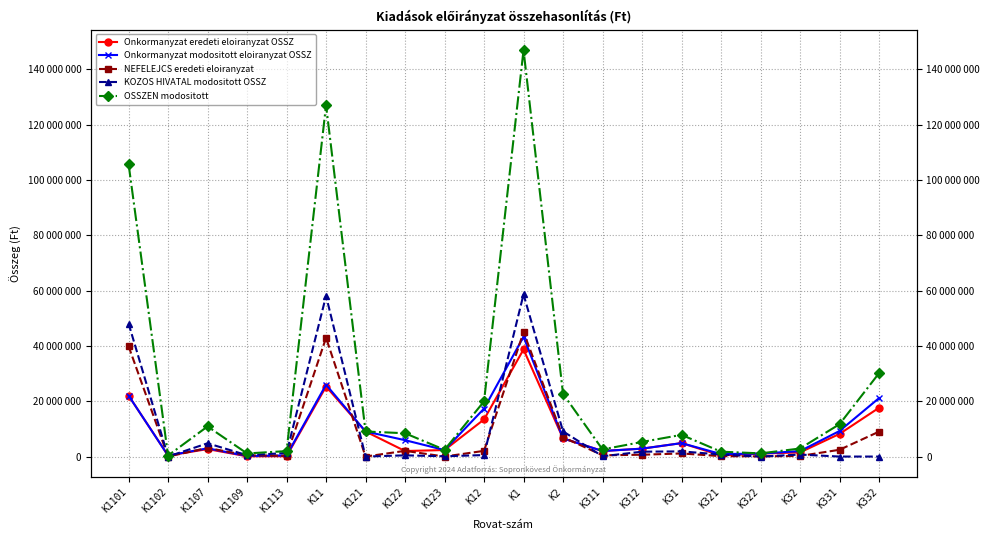

Which category has the lowest value across all series?

K1102